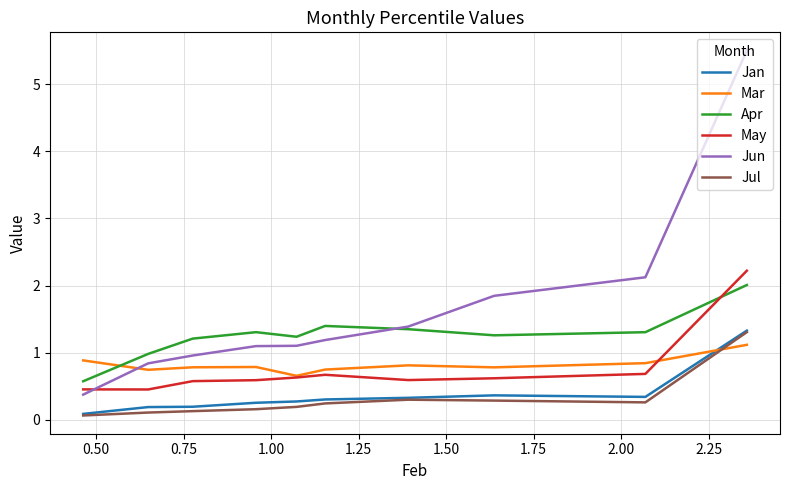

True or false: Jun and Jan cross at least once.

False